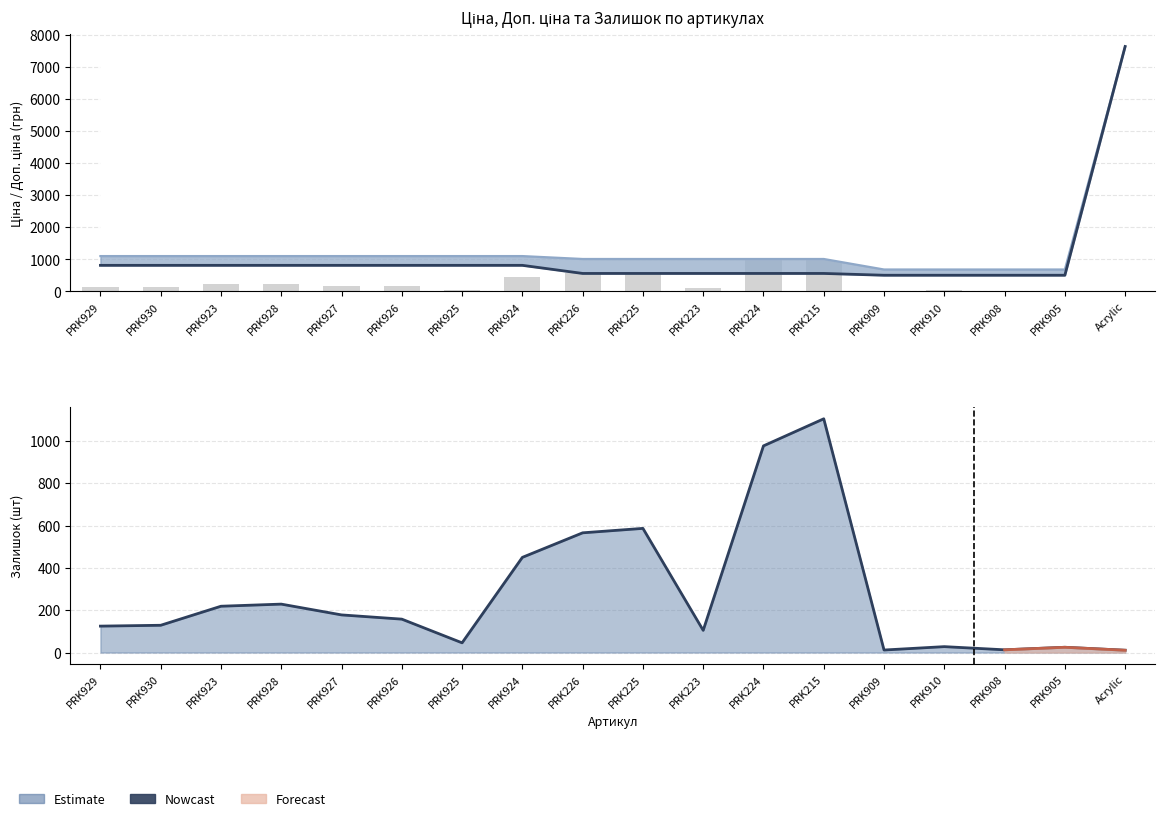

Which series has the largest range (max minus min)?

Ціна